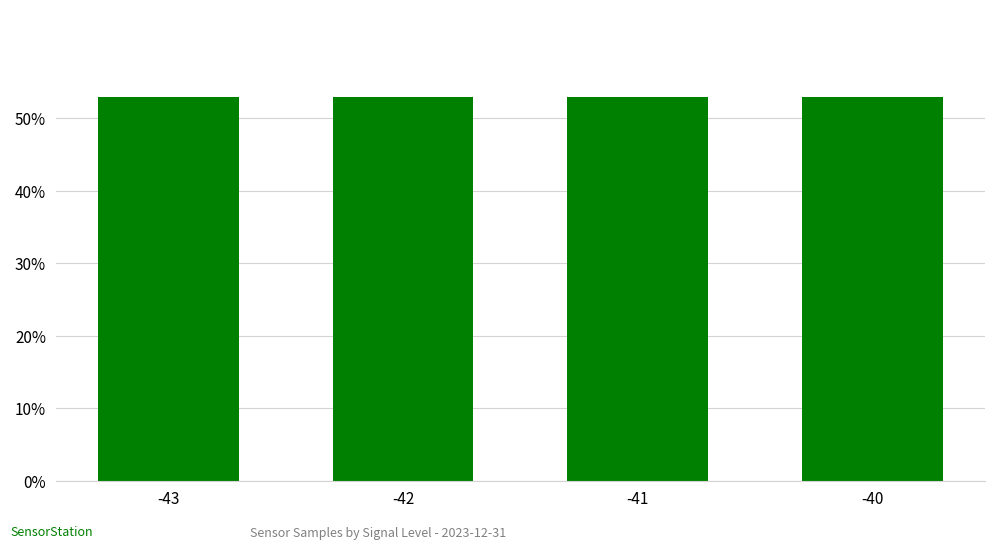

What is the smallest value displayed?

53.0